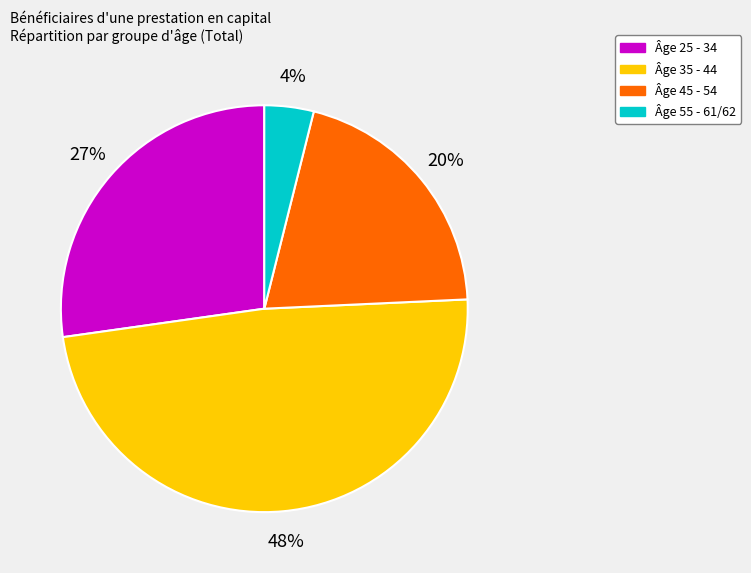

Is there any slice that represents more than half of the pie?

No